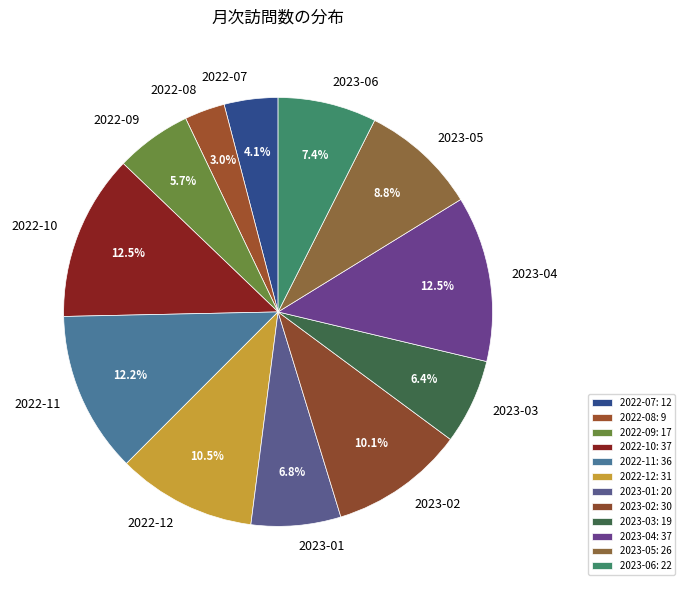

Which category has the smallest portion of the pie?

2022-08